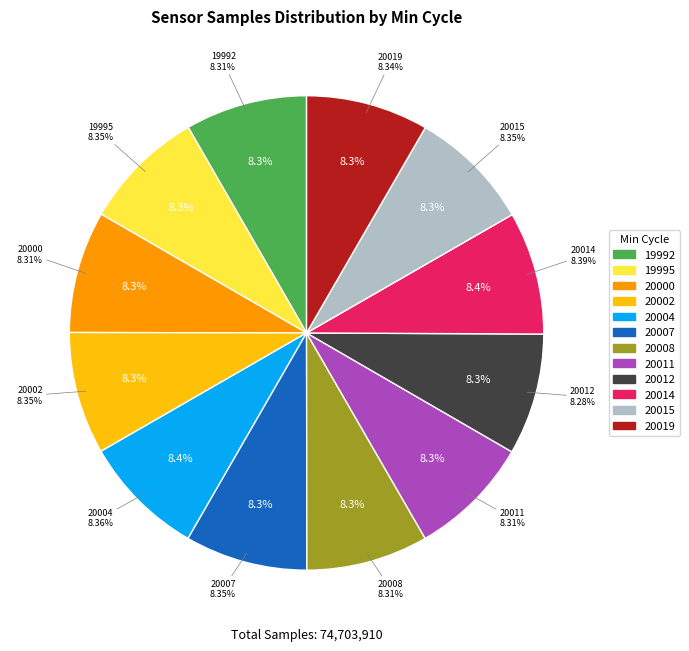

Which category has the biggest portion of the pie?

20014